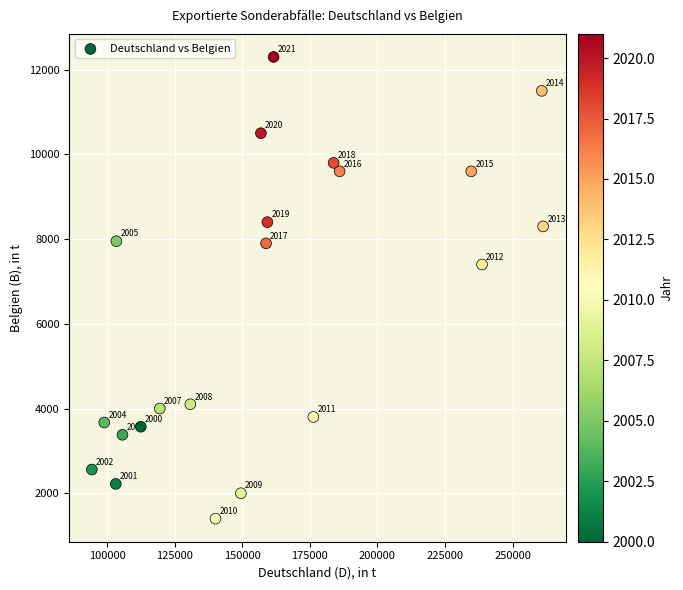

What is the range of Y values (max minus min)?

10900